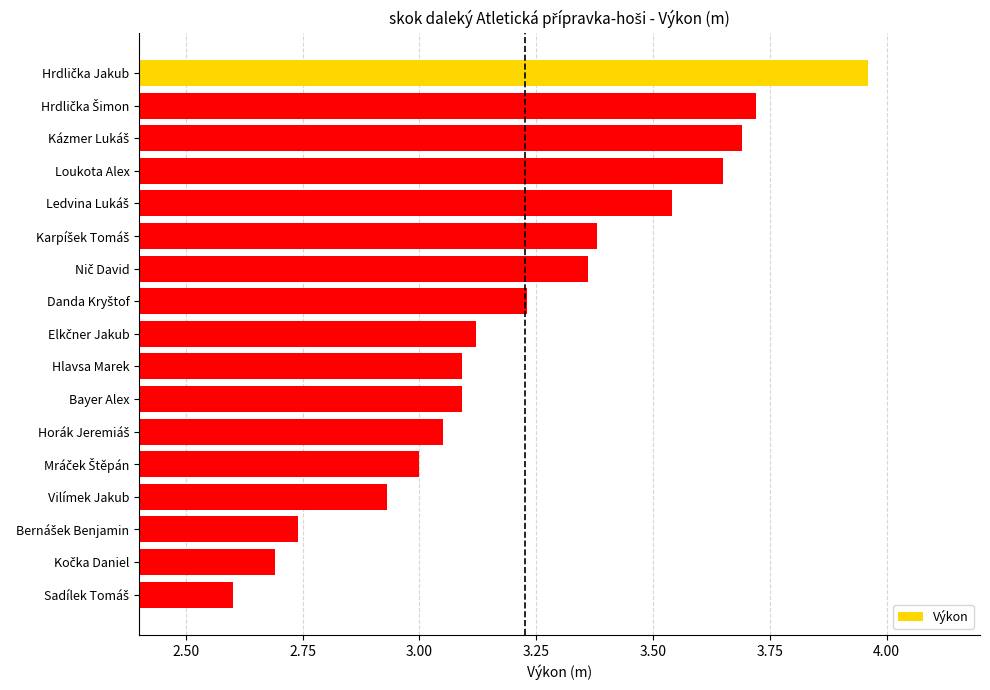

How many data points does each series have?

17